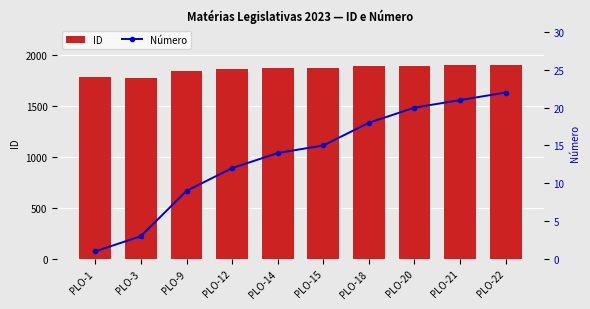

How many distinct data groups are displayed?

2